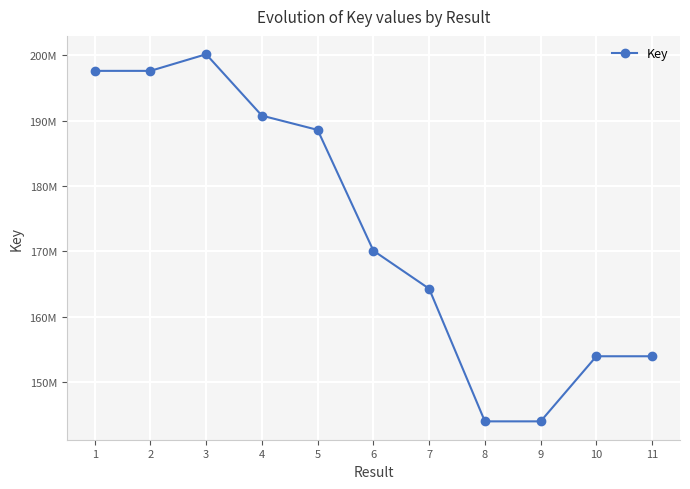

Which has a higher value, 7 or 8?

7